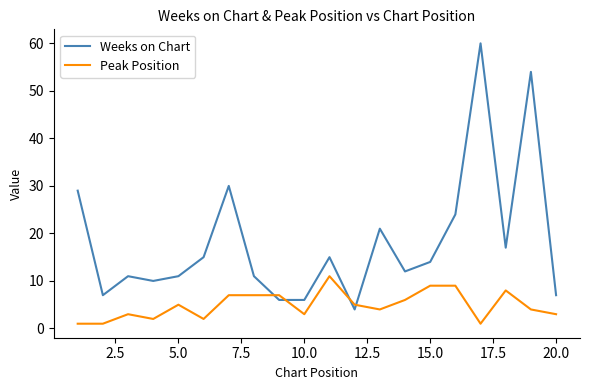

Which series has the widest spread of values?

Weeks on Chart